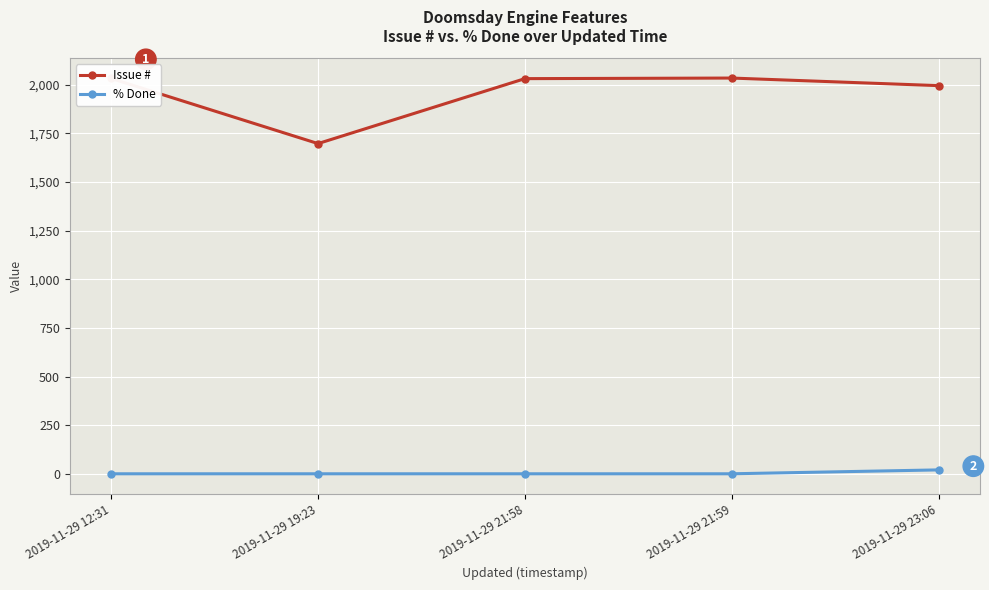

True or false: % Done has a value of 0 at 2019-11-29 21:59.

True